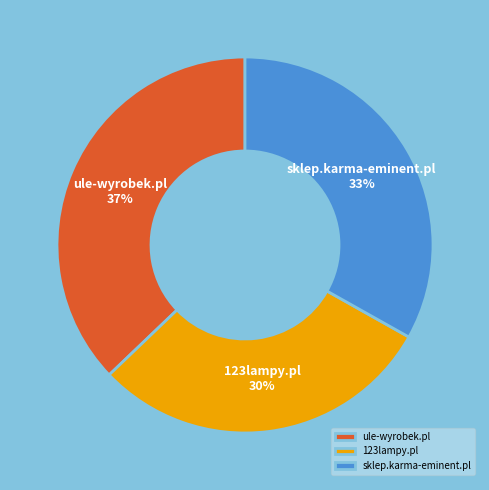

What is the smallest slice in the pie chart?

123lampy.pl